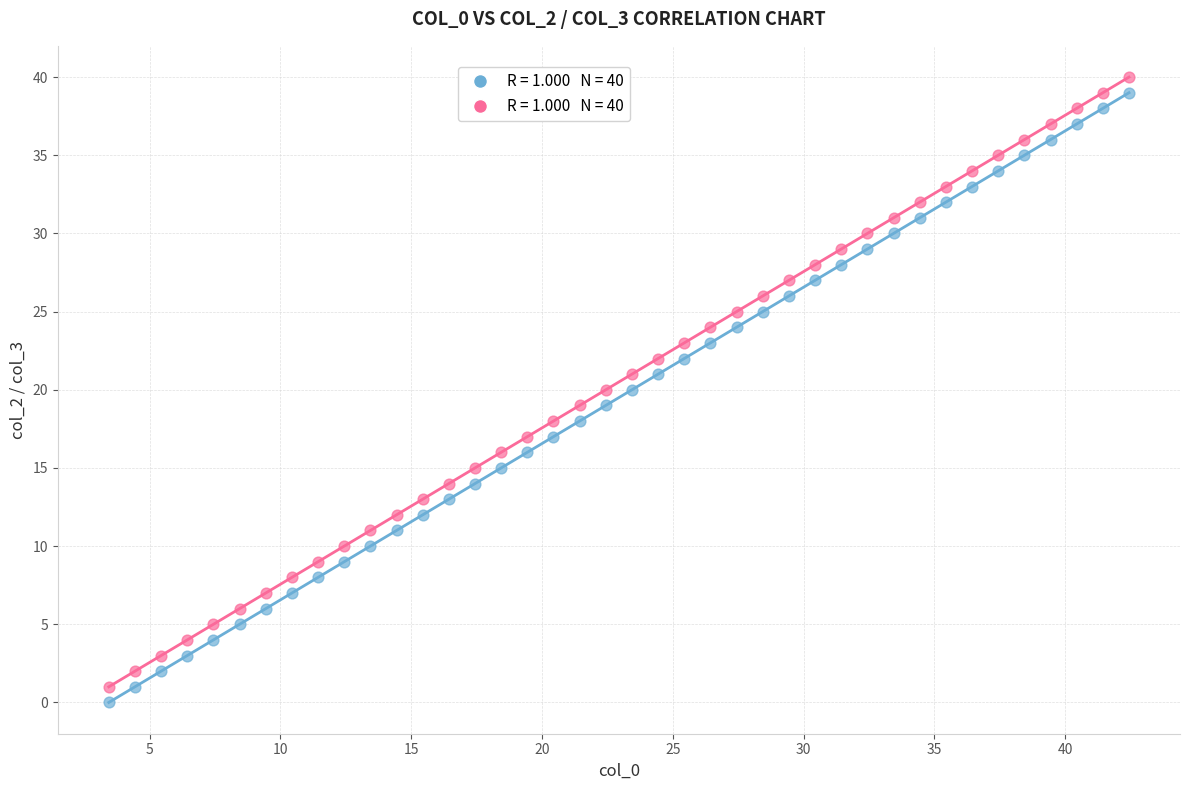

Across all data points, what is the range of Y values (max minus min)?

40